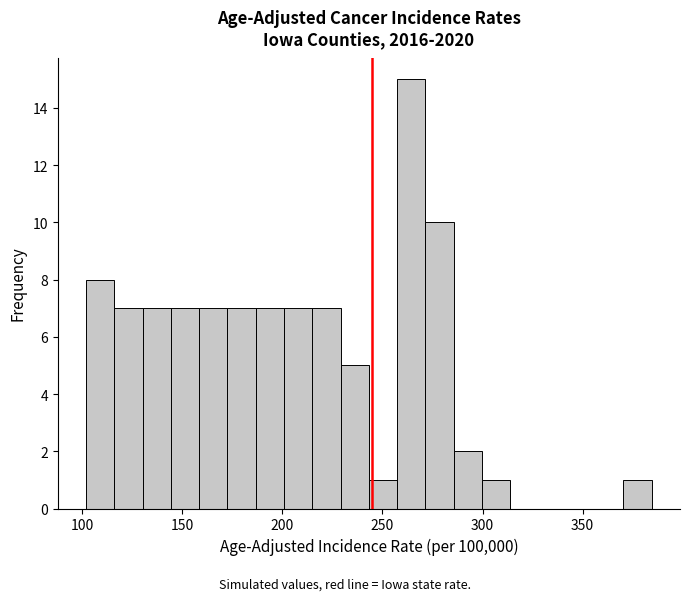

Read against the x-axis, roughly where is the centre of the tallest bar?

265